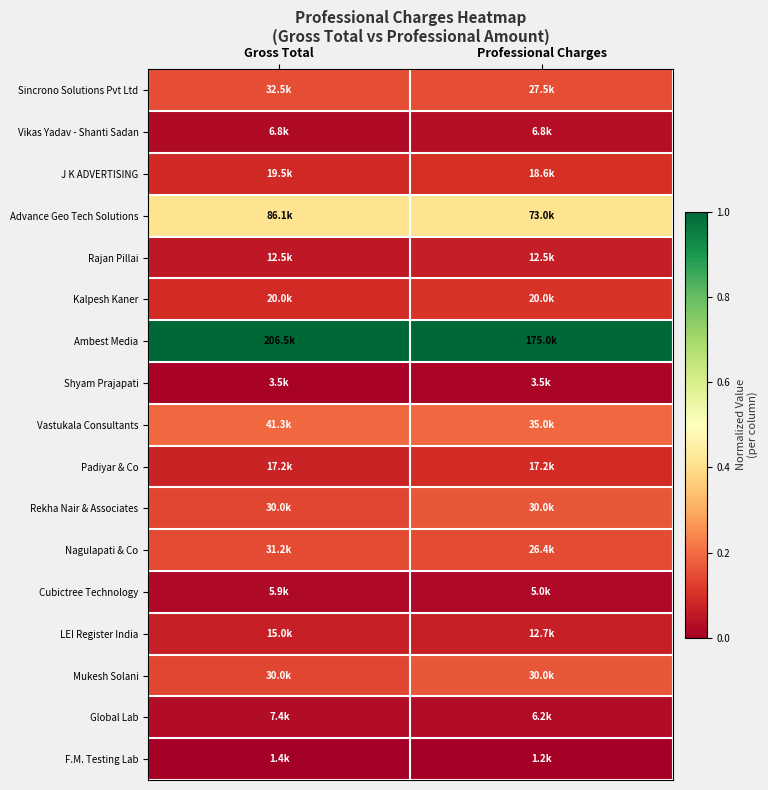

Reading left to right, list all the values displayed in this chart.

Sincrono Solutions Pvt Ltd: Gross Total=0.2	Professional Charges=0.2
Vikas Yadav - Shanti Sadan: Gross Total=0.0	Professional Charges=0.0
J K ADVERTISING: Gross Total=0.1	Professional Charges=0.1
Advance Geo Tech Solutions: Gross Total=0.4	Professional Charges=0.4
Rajan Pillai: Gross Total=0.1	Professional Charges=0.1
Kalpesh Kaner: Gross Total=0.1	Professional Charges=0.1
Ambest Media: Gross Total=1.0	Professional Charges=1.0
Shyam Prajapati: Gross Total=0.0	Professional Charges=0.0
Vastukala Consultants: Gross Total=0.2	Professional Charges=0.2
Padiyar & Co: Gross Total=0.1	Professional Charges=0.1
Rekha Nair & Associates: Gross Total=0.1	Professional Charges=0.2
Nagulapati & Co: Gross Total=0.1	Professional Charges=0.1
Cubictree Technology: Gross Total=0.0	Professional Charges=0.0
LEI Register India: Gross Total=0.1	Professional Charges=0.1
Mukesh Solani: Gross Total=0.1	Professional Charges=0.2
Global Lab: Gross Total=0.0	Professional Charges=0.0
F.M. Testing Lab: Gross Total=0.0	Professional Charges=0.0